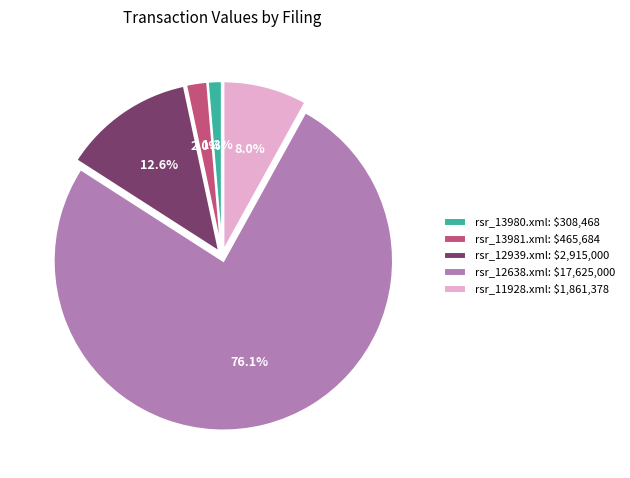

Which category has the biggest portion of the pie?

rsr_12638.xml